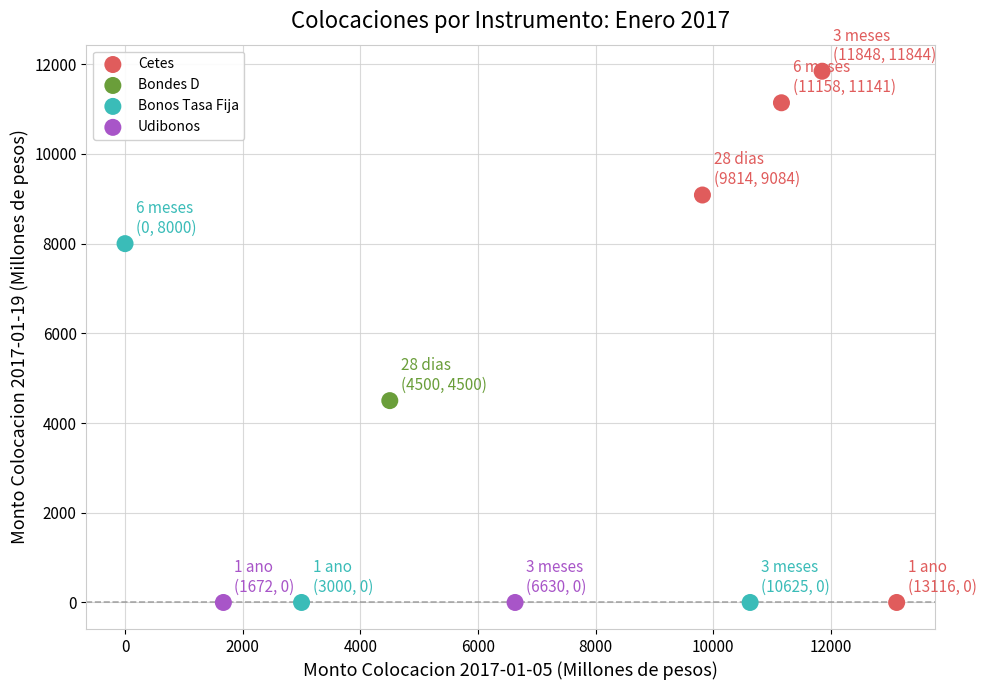

What are all the series names shown in the legend?

Cetes, Bondes D, Bonos Tasa Fija, Udibonos